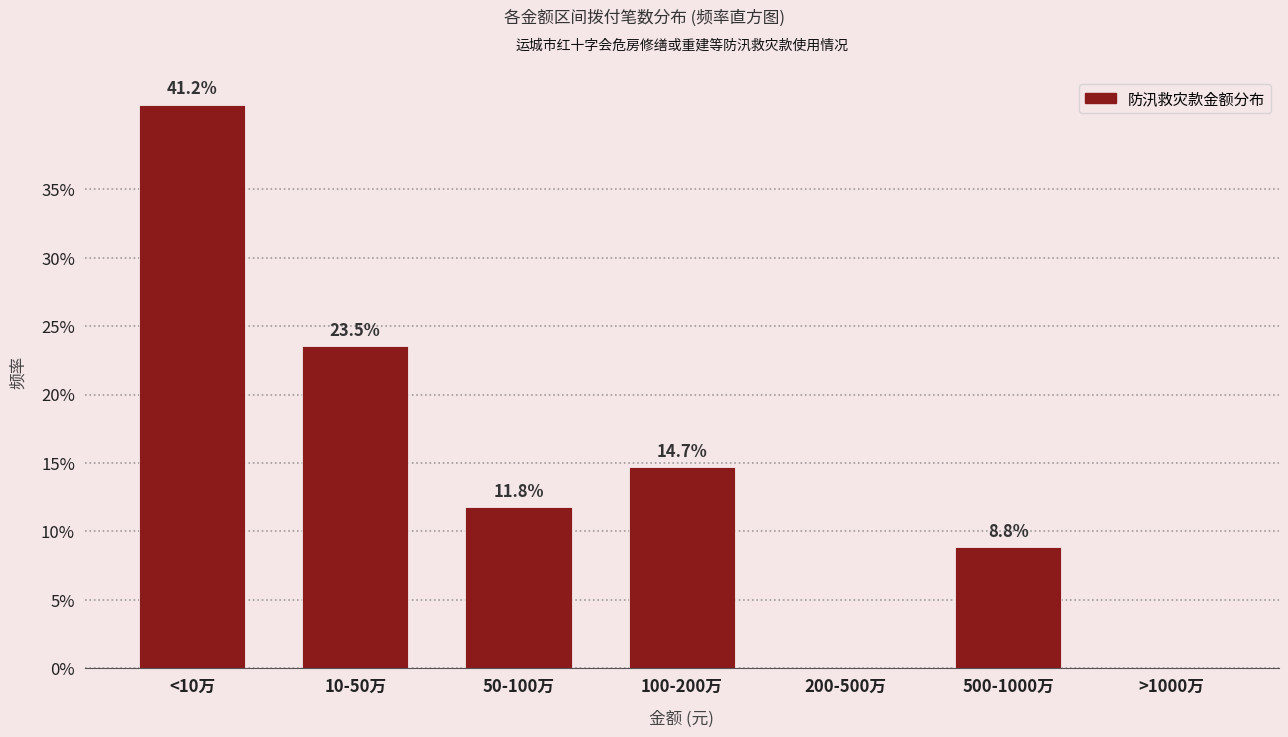

Reading left to right, transcribe all the data shown in this chart.

<10万=41.2	10-50万=23.5	50-100万=11.8	100-200万=14.7	200-500万=0.0	500-1000万=8.8	>1000万=0.0